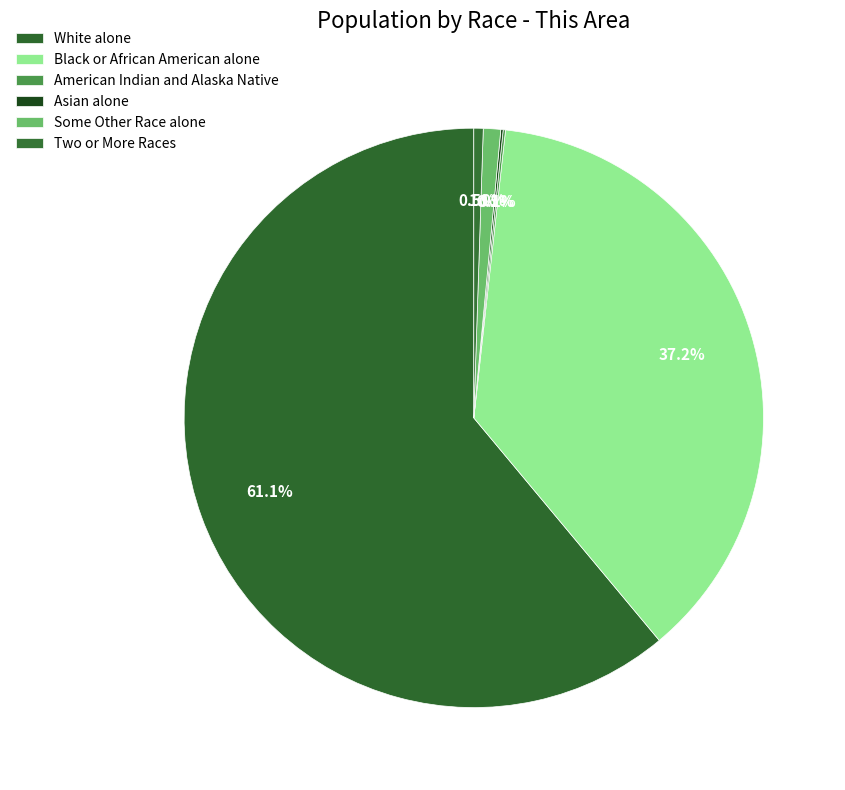

True or false: Black or African American alone accounts for 37% of the total.

True